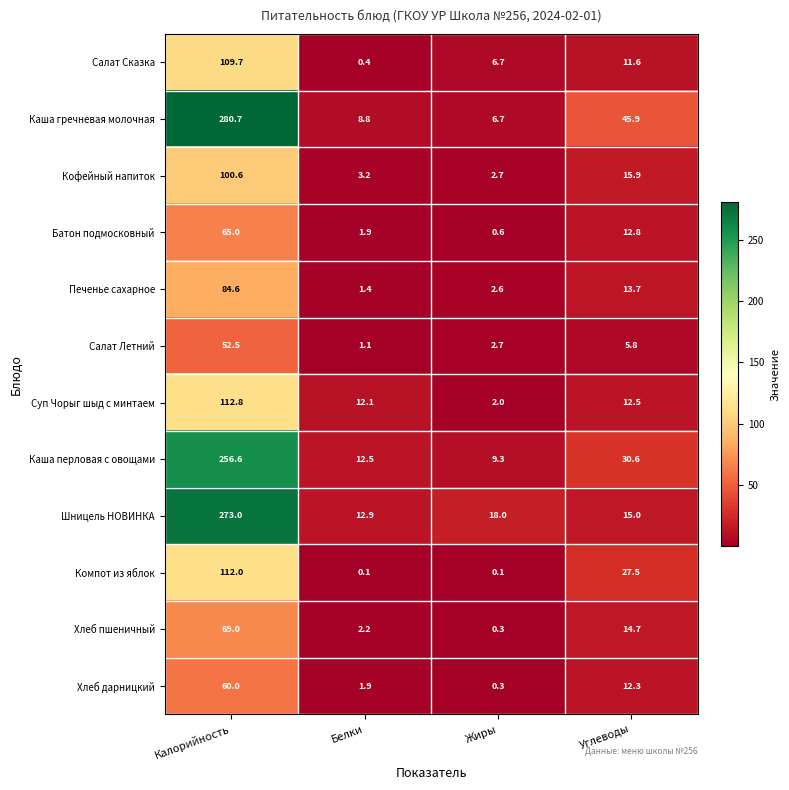

Which series changed the most between Белки and Углеводы?

Каша гречневая молочная